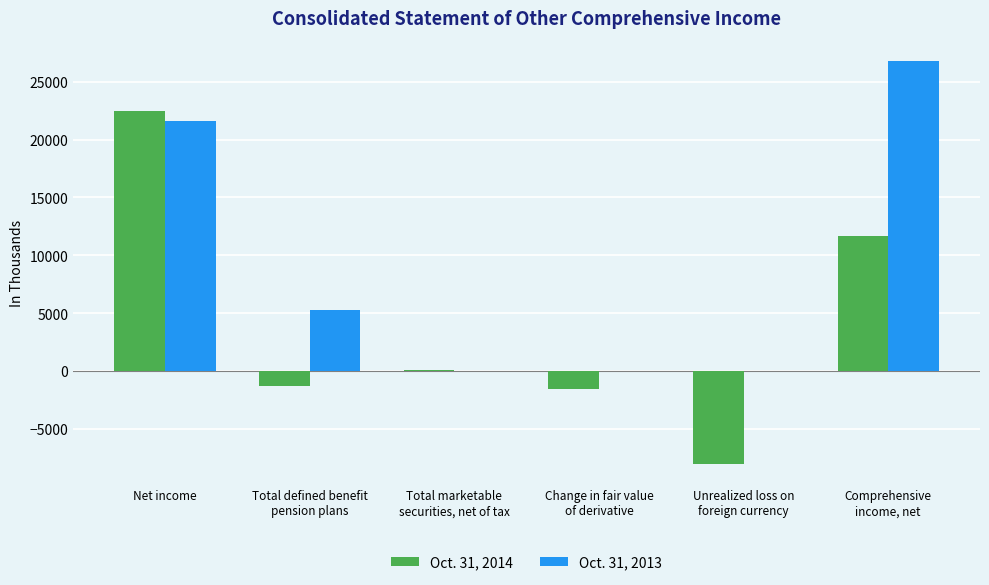

Reading left to right, transcribe all the data shown in this chart.

Oct. 31, 2014: 22444	-1289	100	-1558	-8052	11645
Oct. 31, 2013: 21570	5229	0	0	0	26799